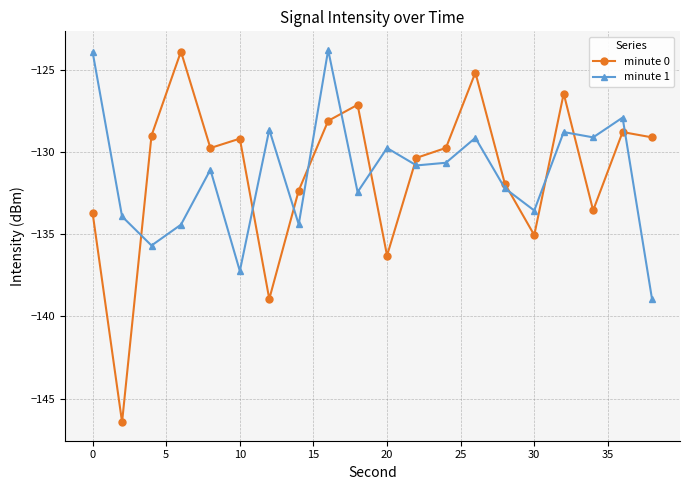

Which series has the largest range (max minus min)?

minute 0